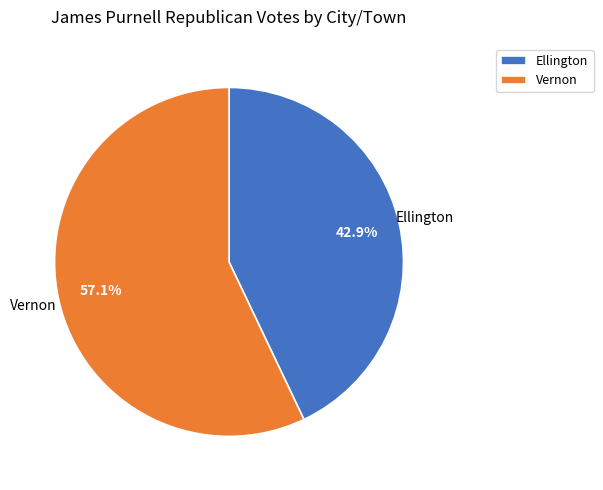

Which category accounts for the majority?

Vernon